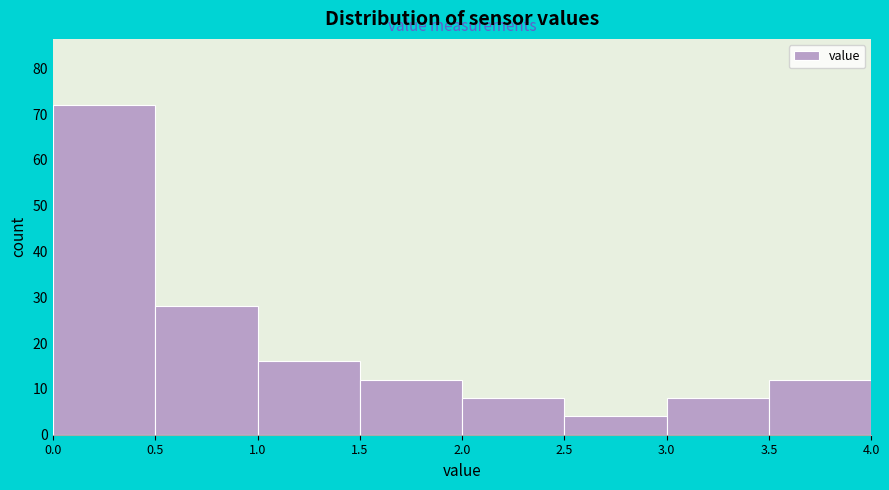

How tall is the bar that spans 3.5 to 4.0 on the x-axis? The values are not printed on the chart, so give them approximately, as read against the axis.

12